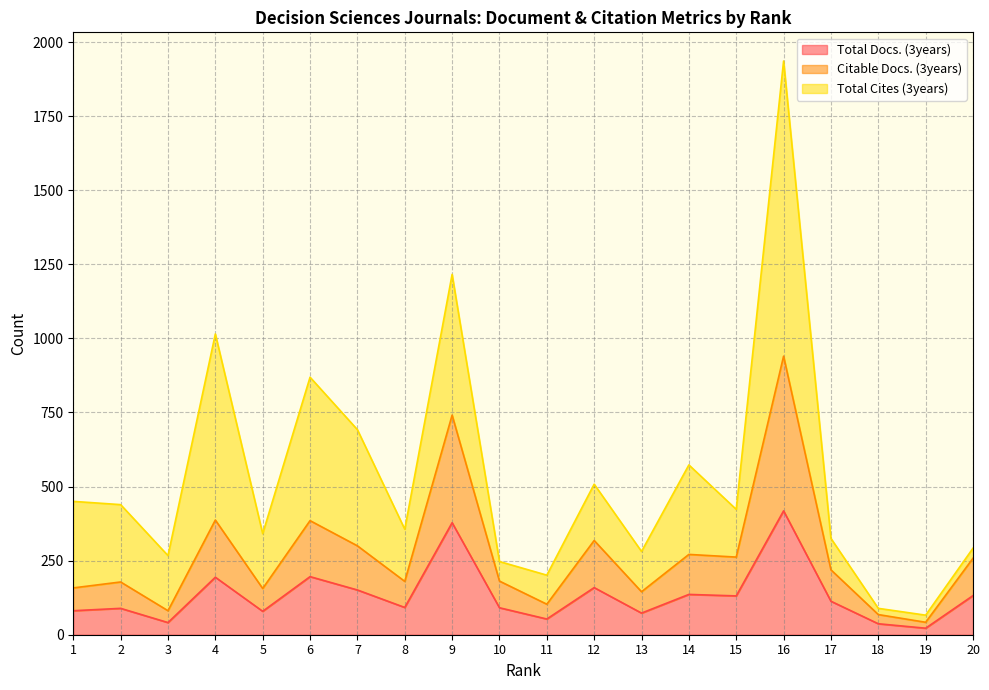

Where is the first local maximum for Total Docs. (3years)?

2